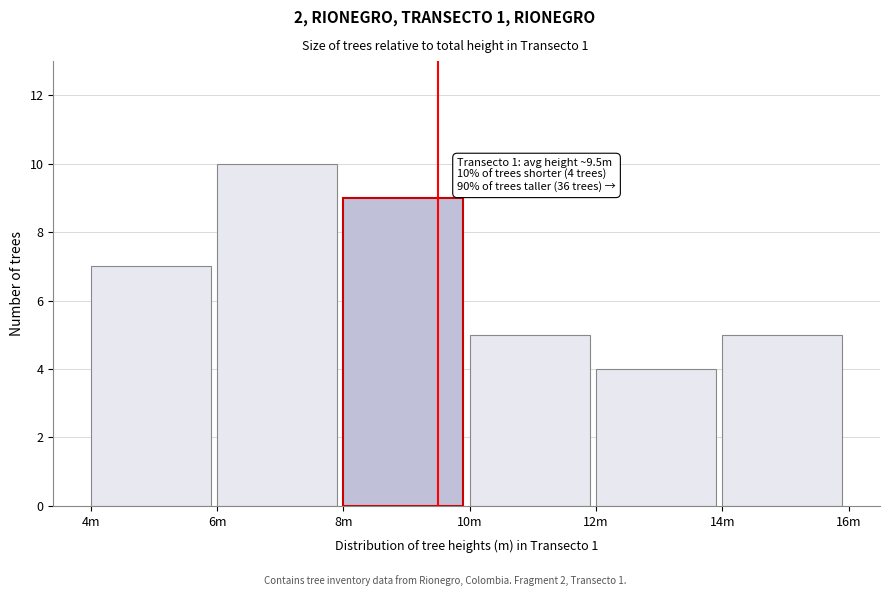

Reading right to left, transcribe all the data shown in this chart.

5	4	5	9	10	7